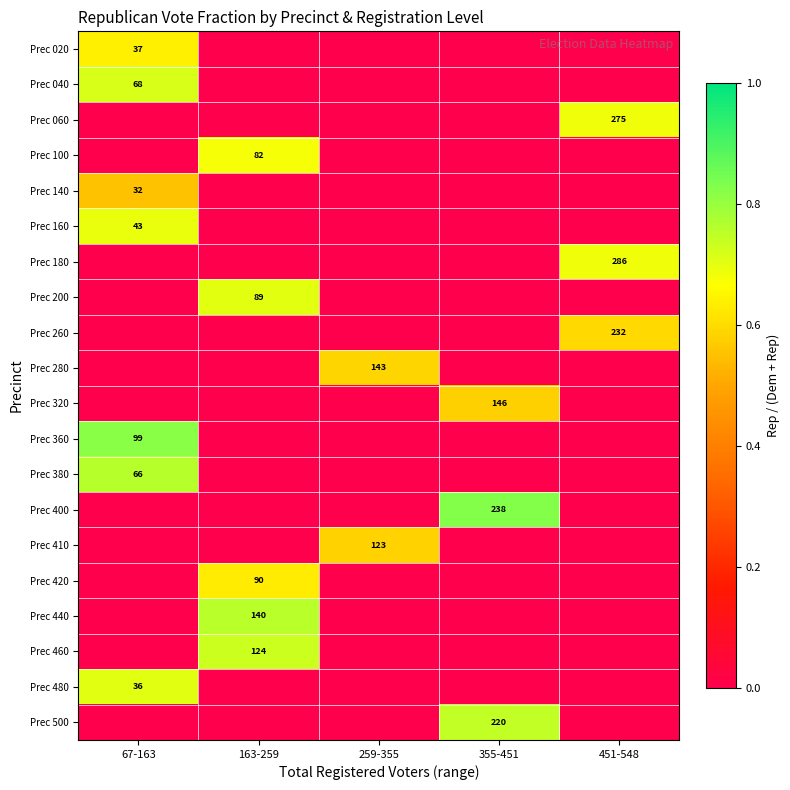

What is the total value across all series at 259-355?

1.2